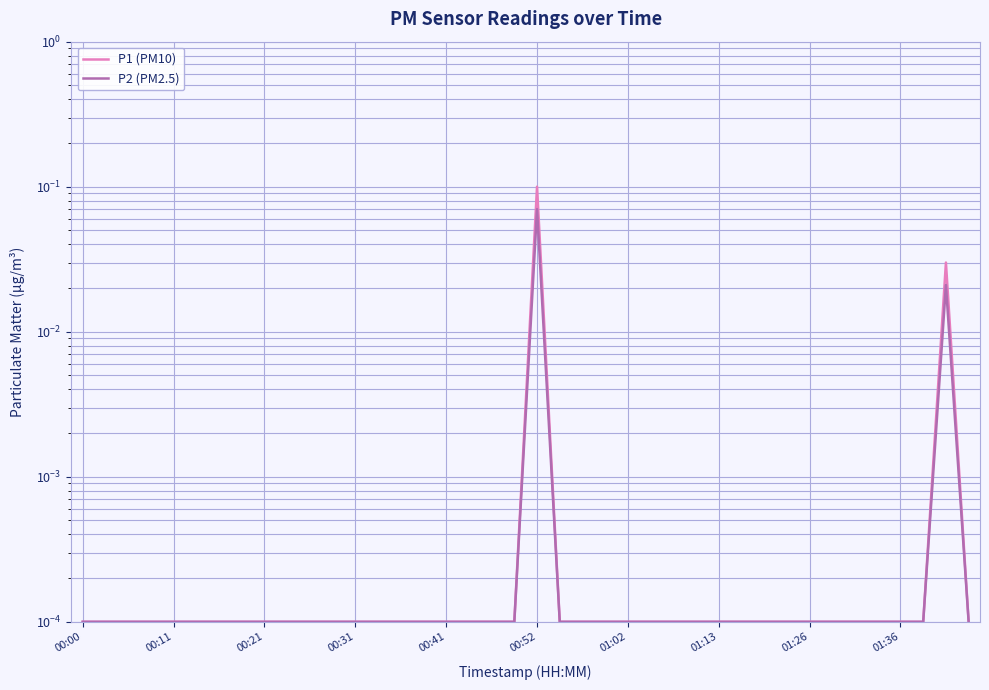

True or false: P2 (PM2.5) and P1 (PM10) cross at least once.

False